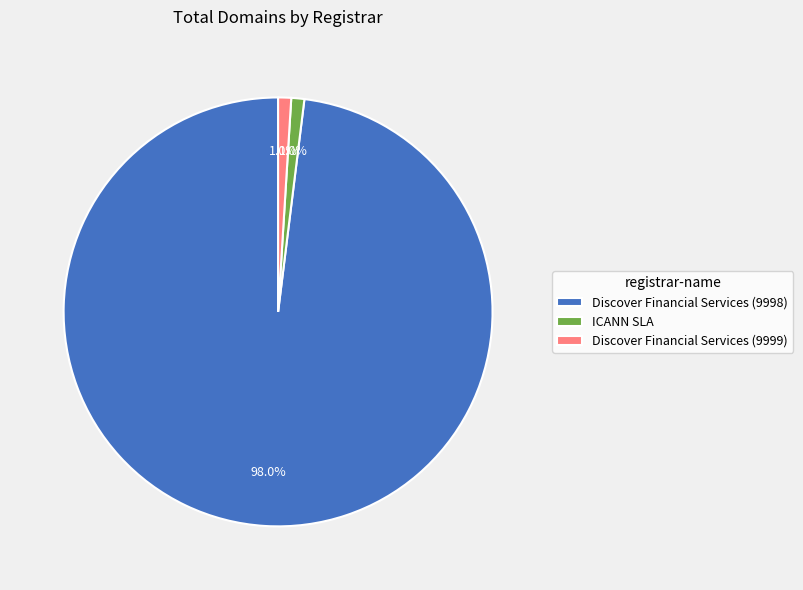

How much of the chart is everything except ICANN SLA?

99.0%